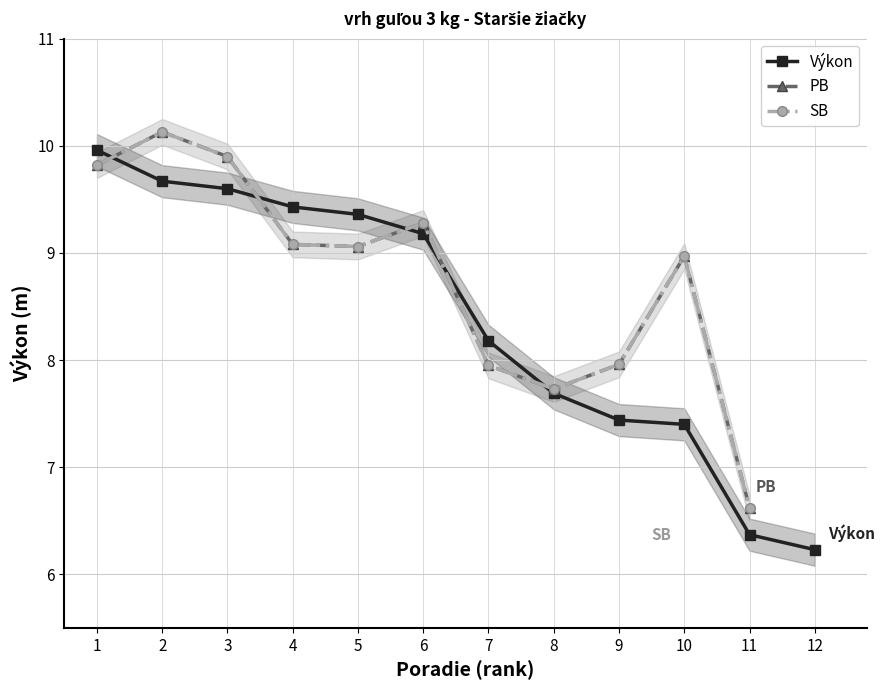

Which category has the lowest value in the PB series?

11